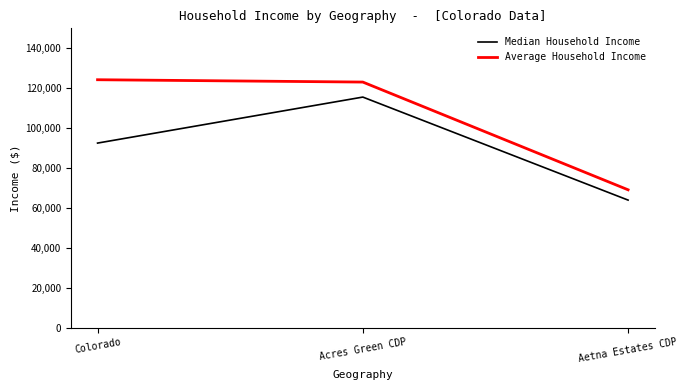

What position from the right is Acres Green CDP?

2